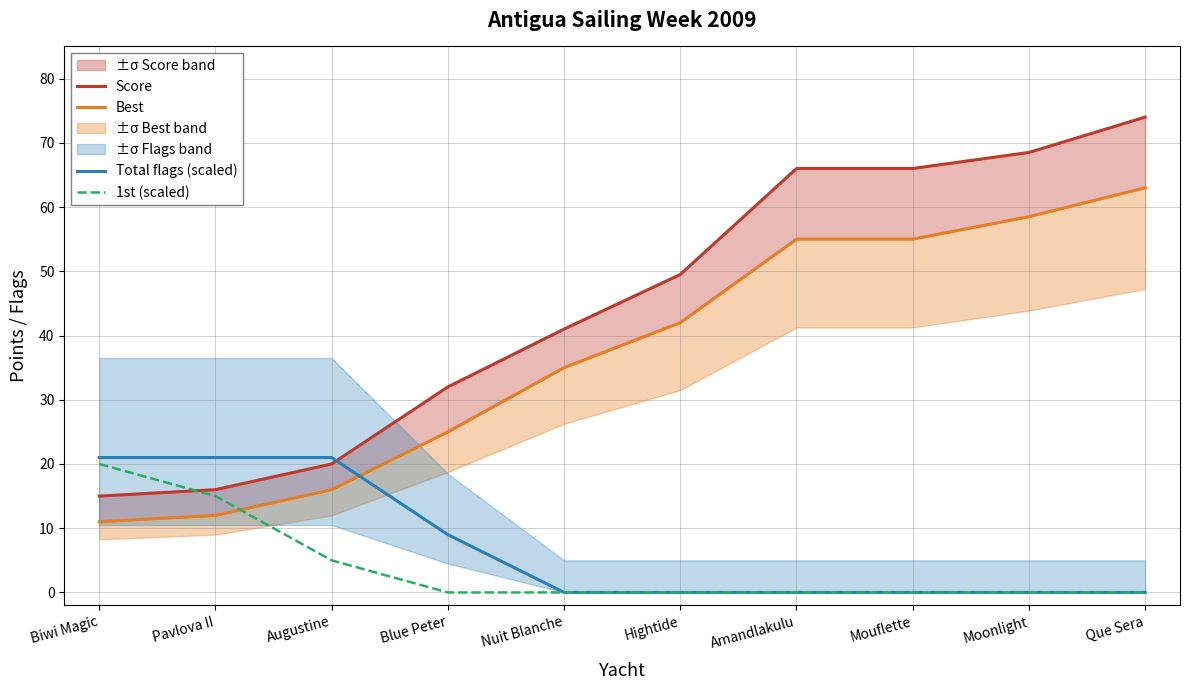

What is the label of the 7th point from the left?

Amandlakulu